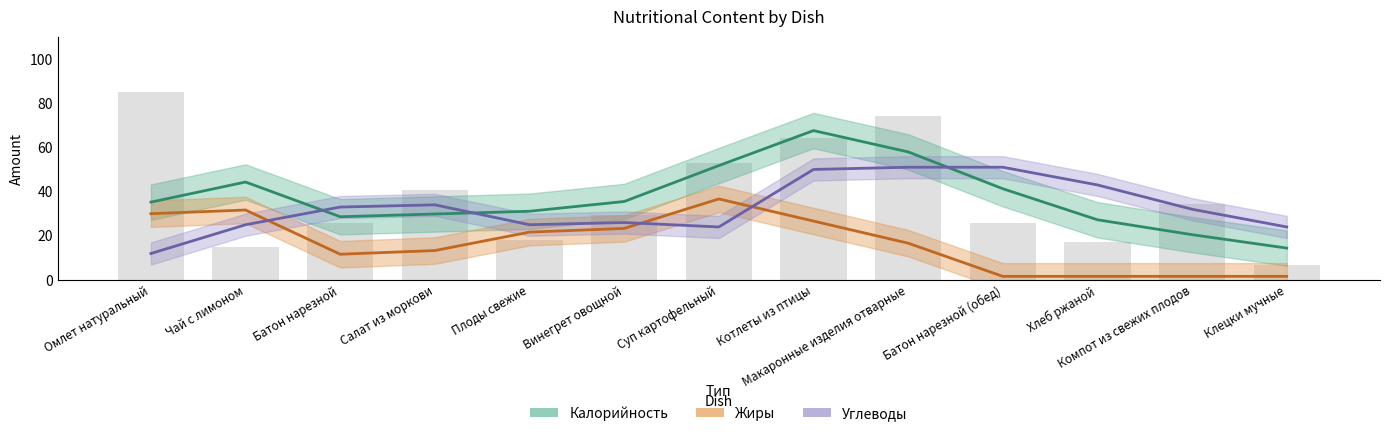

Is it true that Калорийность equals 35.5 at Винегрет овощной?

True